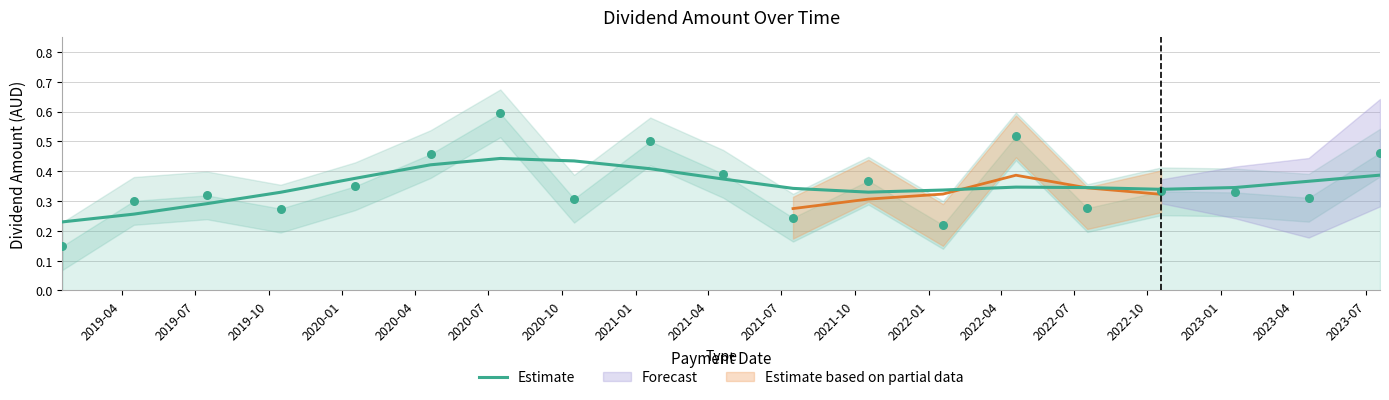

What is the change in value from 2020-10 to 2021-07?

-0.1